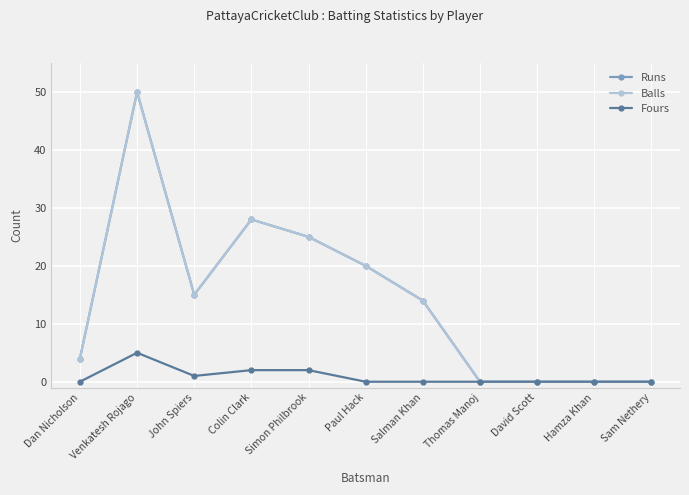

Which series changed the most between Dan Nicholson and Hamza Khan?

Runs